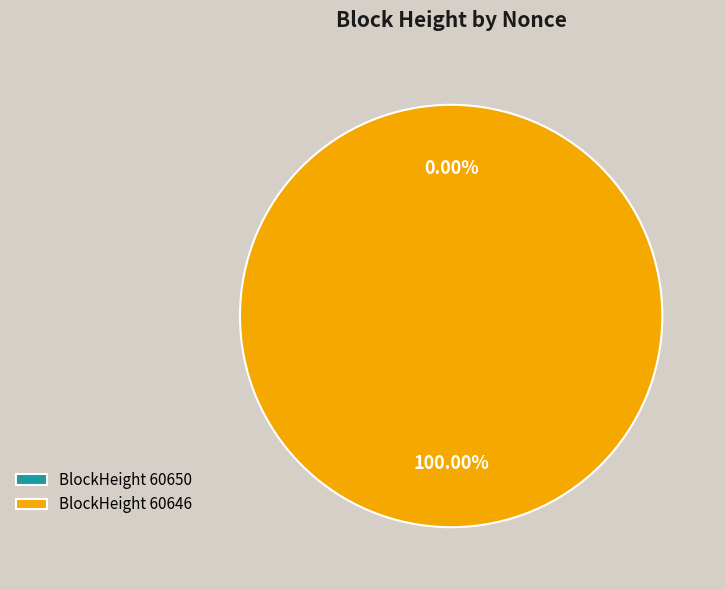

What is the change in value from 60650 to 60646?

+29286